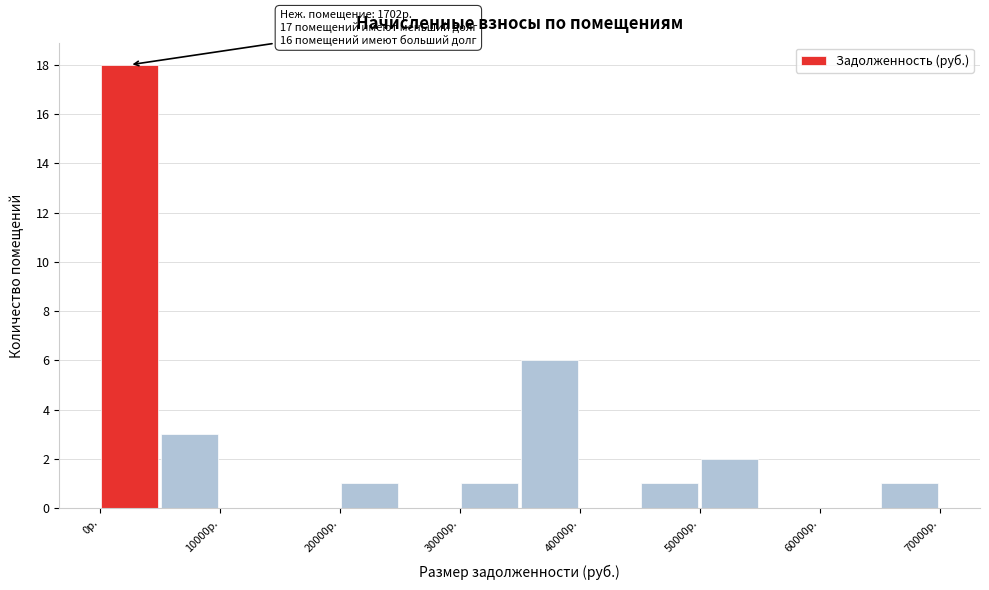

Which range on the x-axis has the tallest bar?

0 to 5000